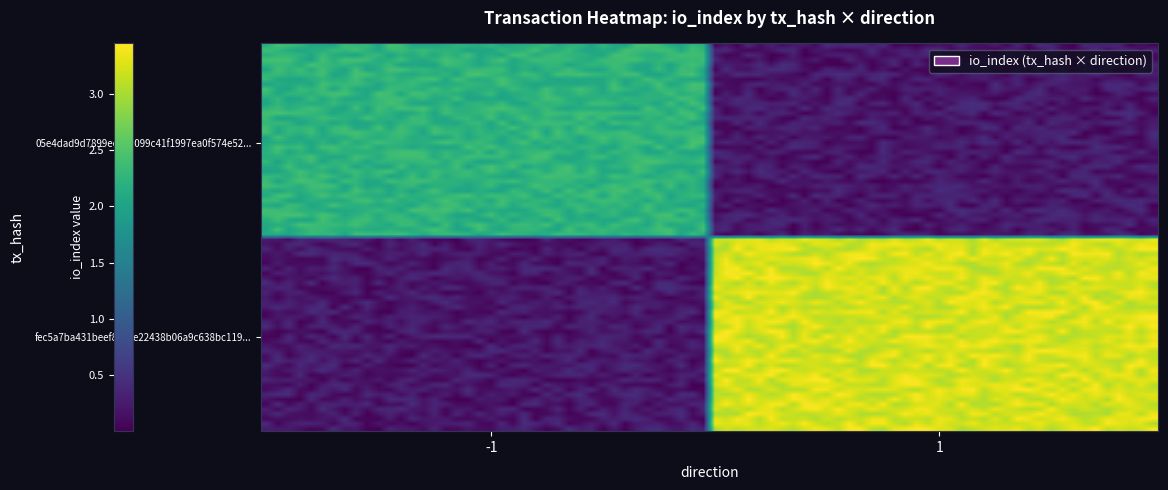

At how many categories does at least one series exceed 0?

2